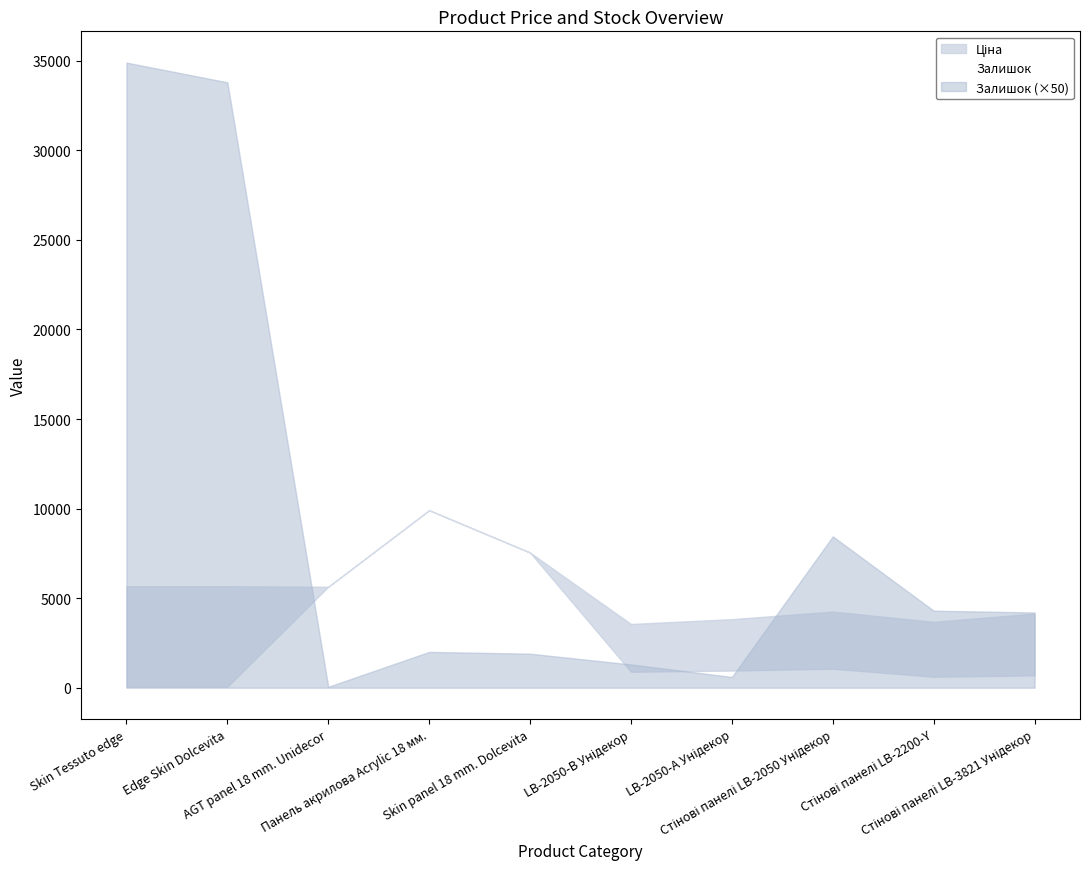

True or false: the data shows 5640 at Стінові панелі LB-2200-Y.

False